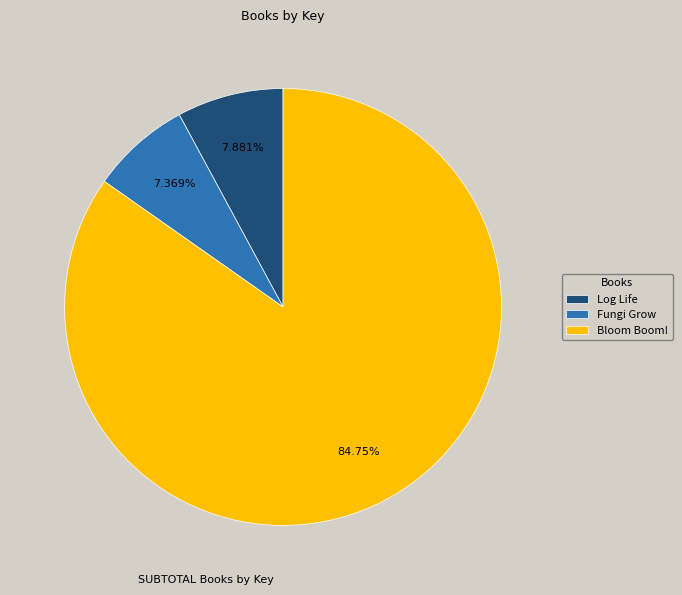

What is the majority slice?

Bloom Boom!